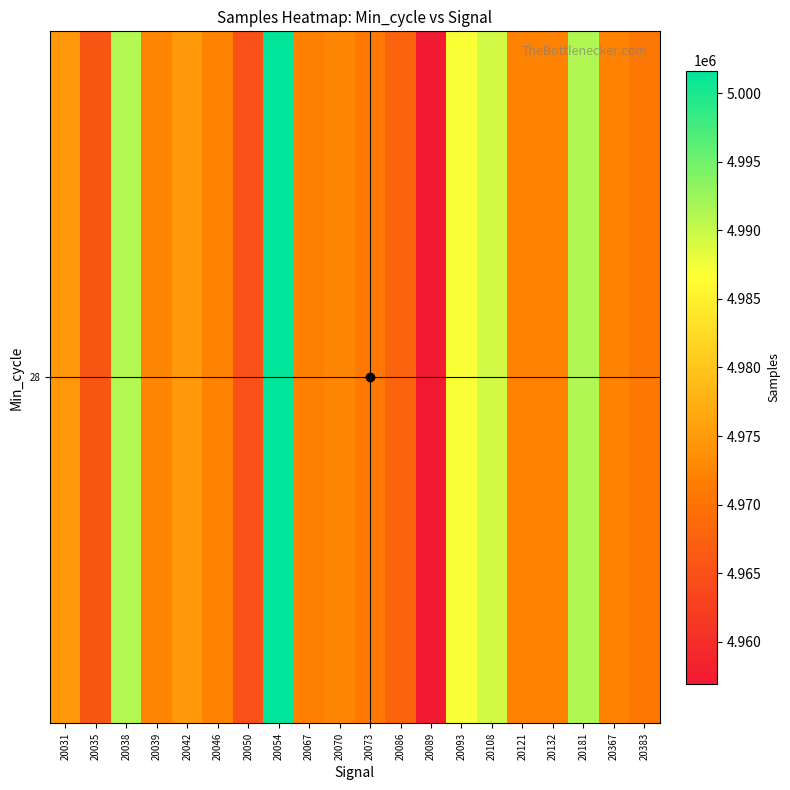

How many distinct data groups are displayed?

1